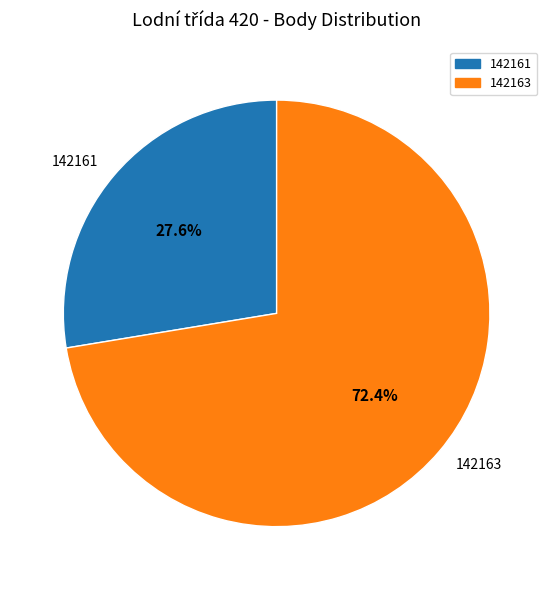

Count the number of slices in the pie.

2